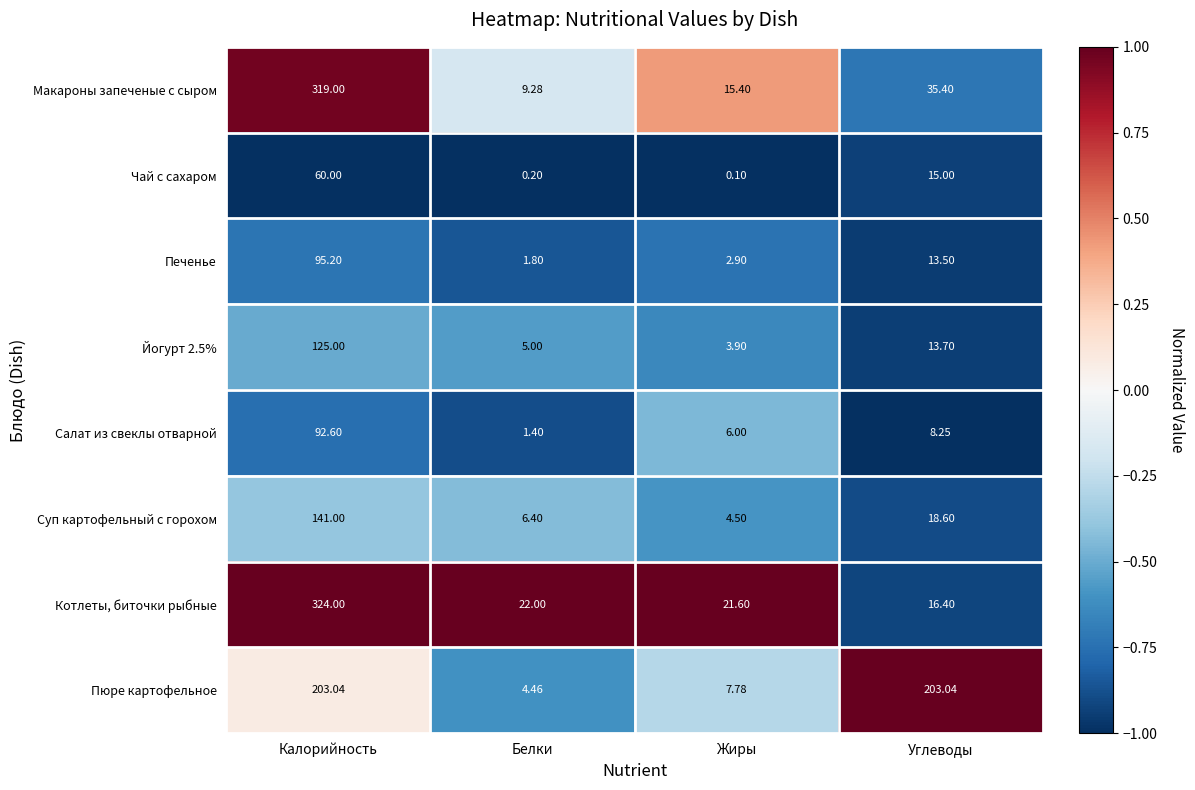

Rank the categories by Котлеты, биточки рыбные value from highest to lowest.

Калорийность, Белки, Жиры, Углеводы